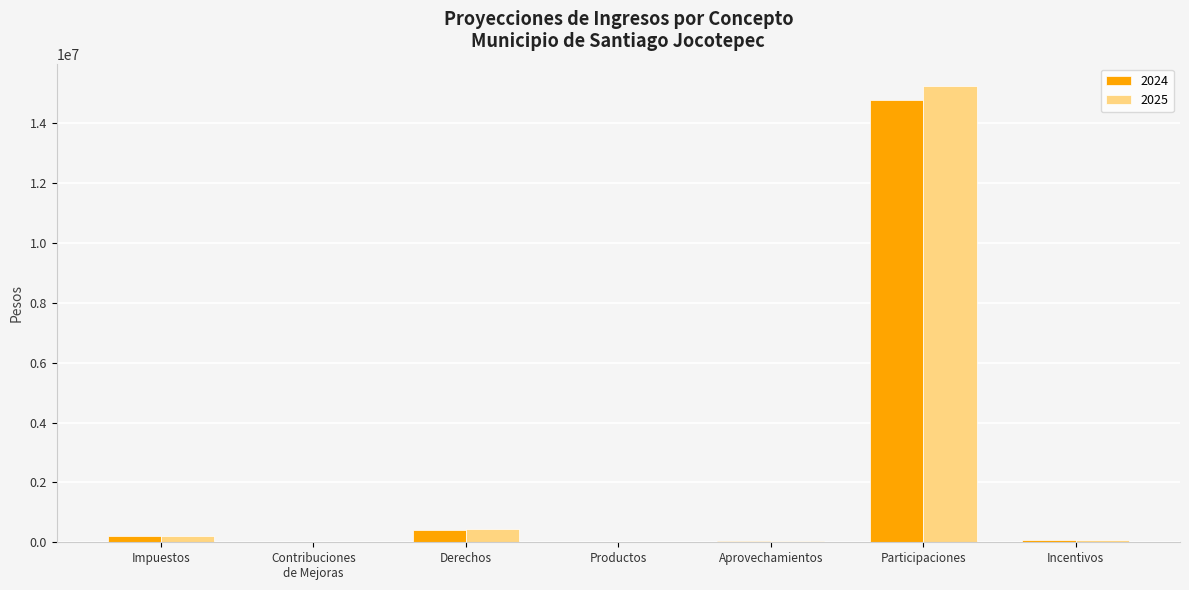

Between Derechos and Participaciones, which series saw the biggest shift?

2025